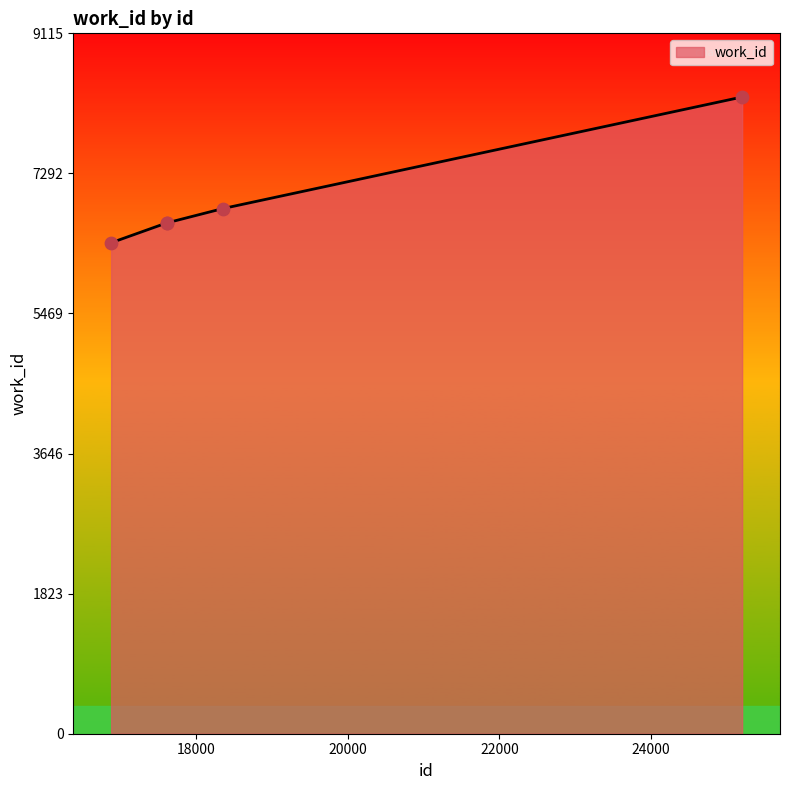

What is the greatest value displayed?

8287